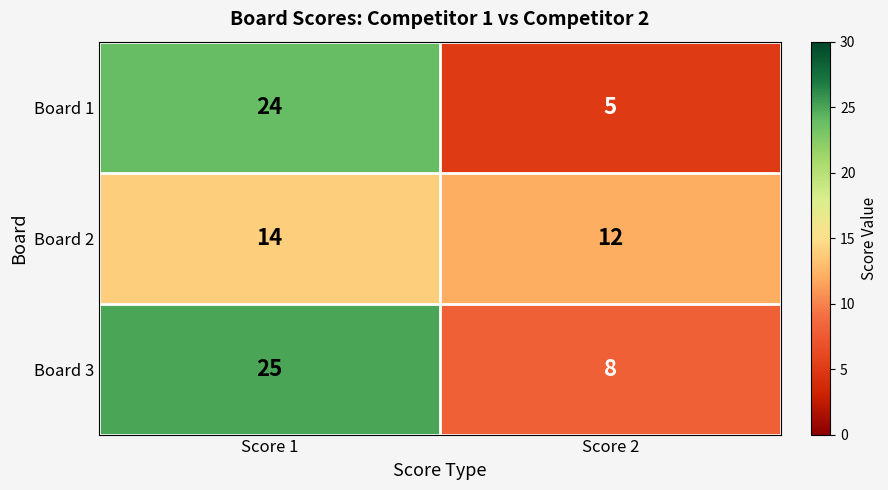

Which series has the widest spread of values?

Board 1